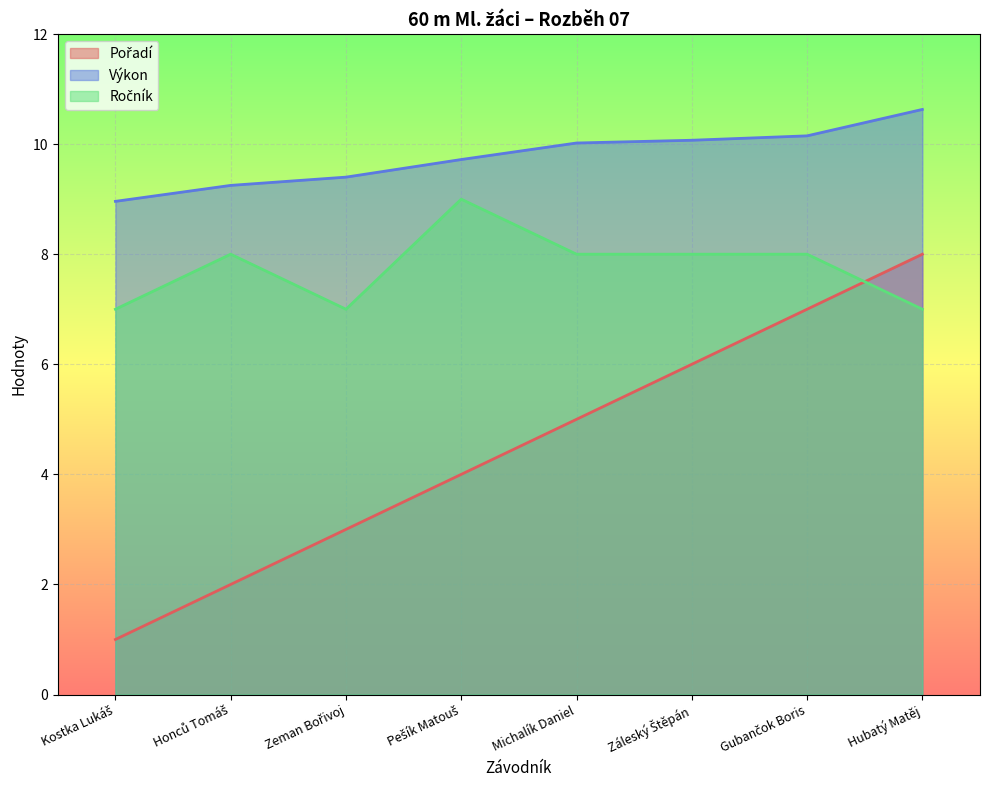

What is the approximate value of Ročník at Hubatý Matěj?

7.0